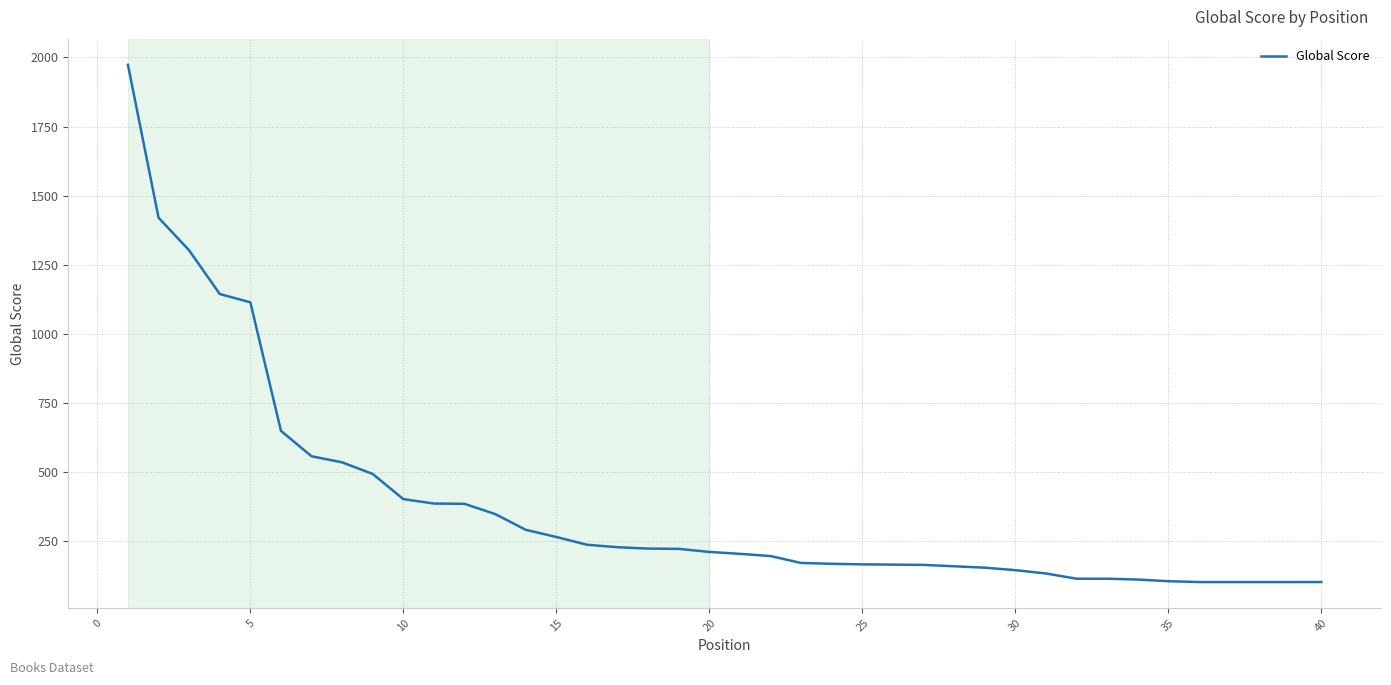

What is the difference between the maximum and minimum values?

1871